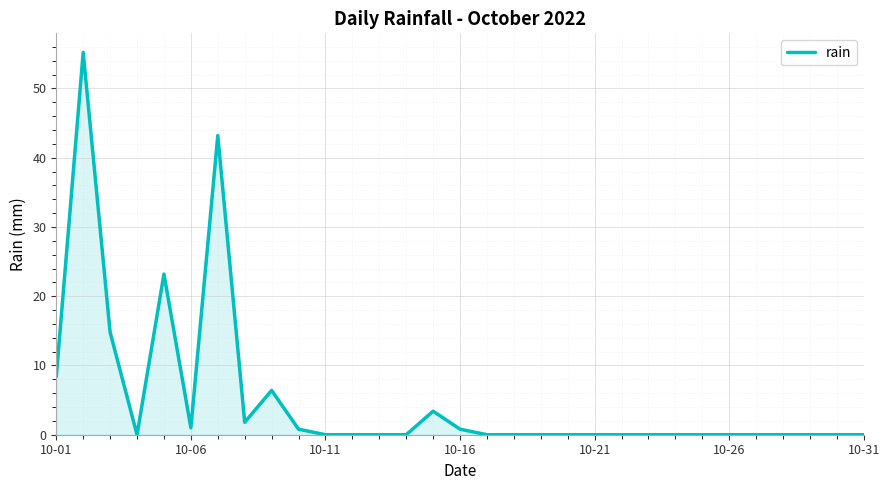

What is the difference between the maximum and second lowest values?

55.2